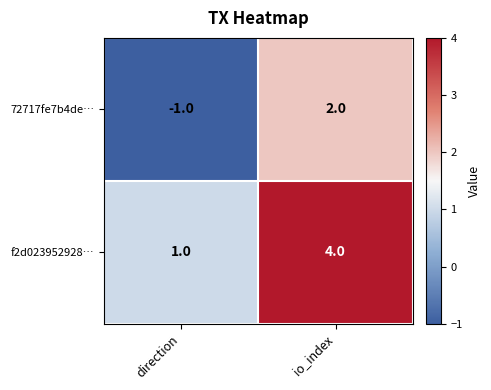

How many data points does each series have?

2